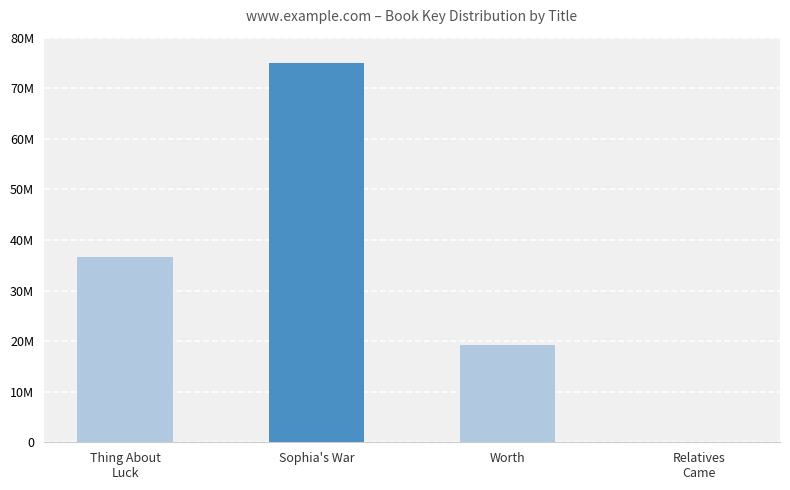

How many bars are there in total?

4